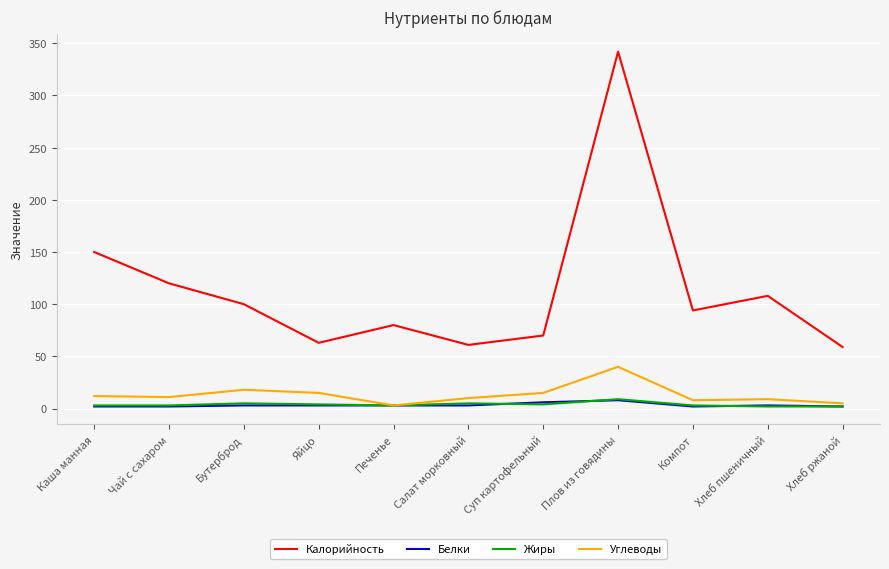

True or false: Жиры and Калорийность cross at least once.

False